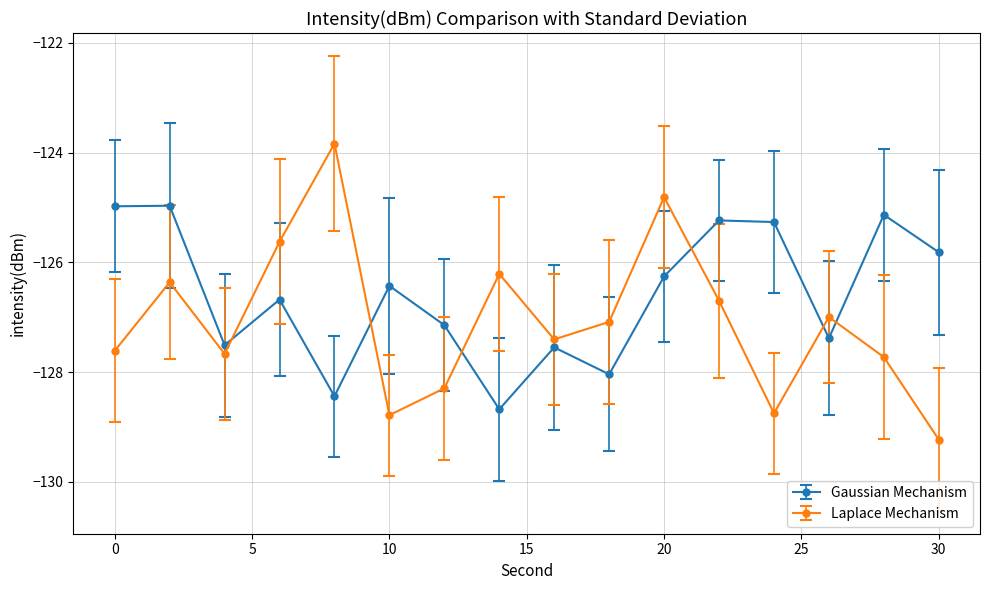

How many data points in Gaussian Mechanism are less than -126?

10